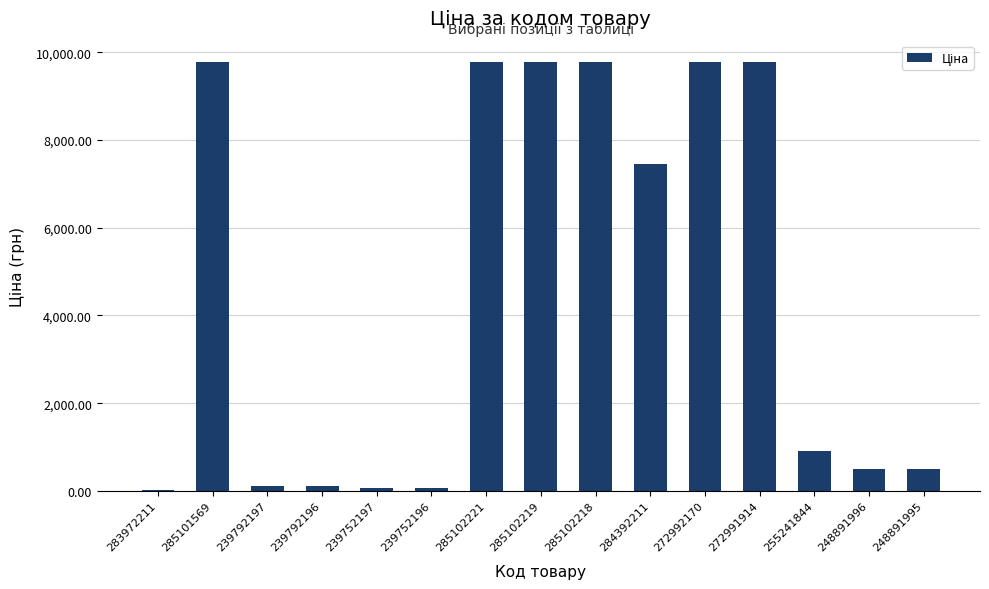

The chart shows a value of 383.7 at 255241844. True or false?

False